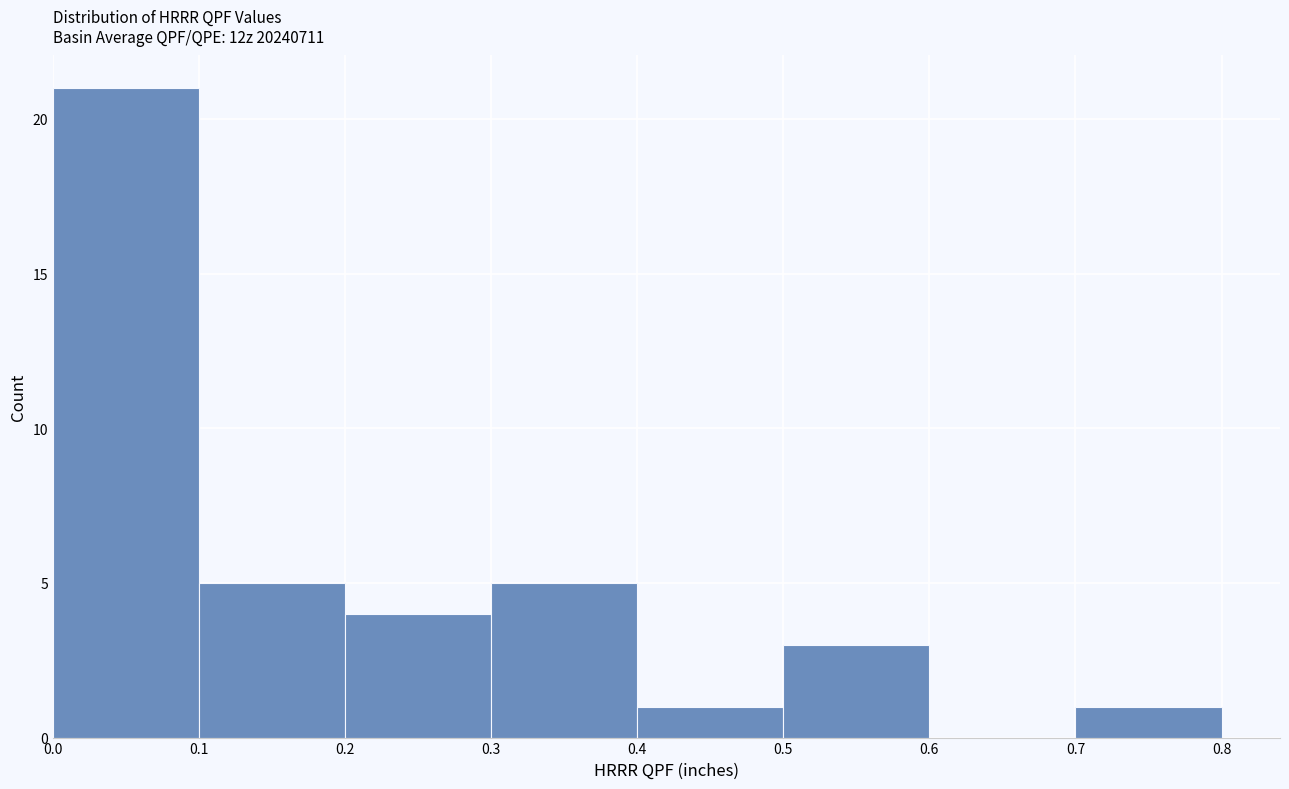

How tall is the bar that spans 0.0 to 0.1 on the x-axis? The values are not printed on the chart, so give them approximately, as read against the axis.

21